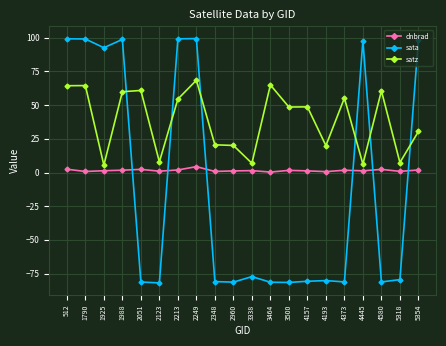

True or false: satz and sata cross at least once.

True